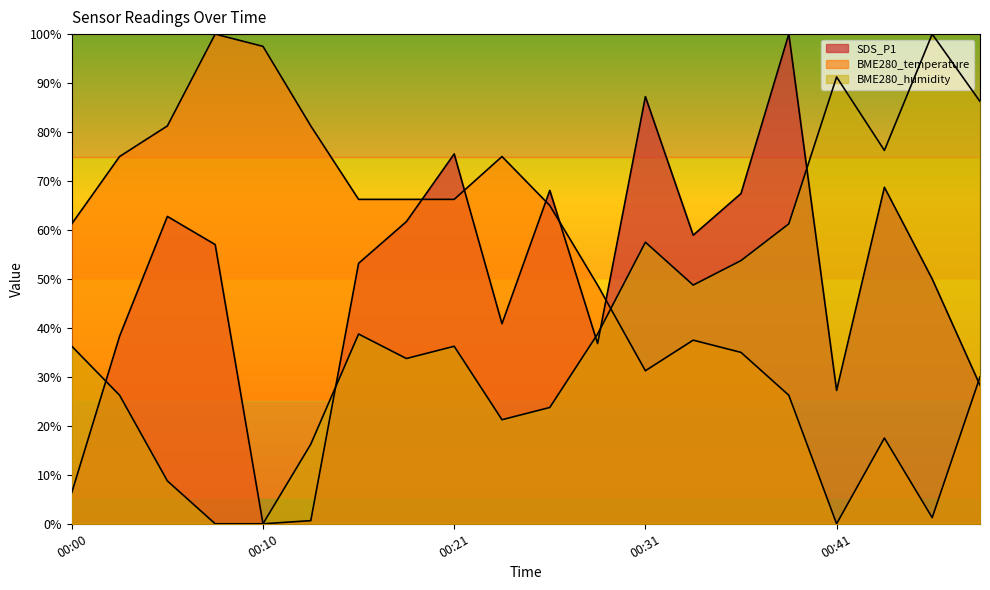

What is the sum of all BME280_humidity values?

855.0